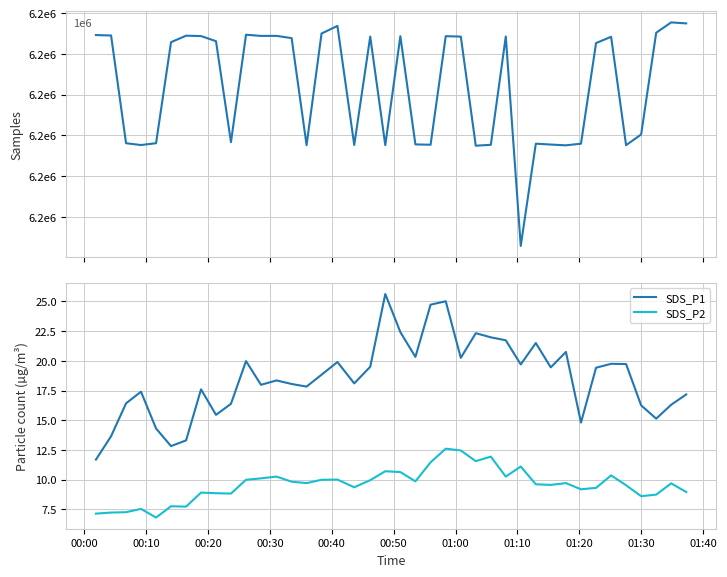

List the series in order of their peak value, highest first.

Samples, SDS_P1, SDS_P2